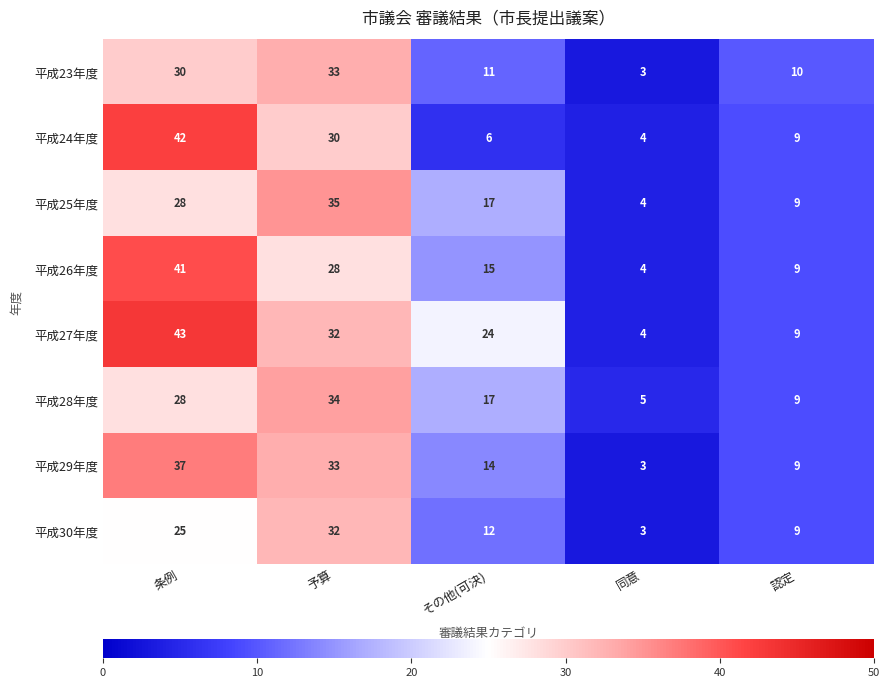

What is the maximum value shown in the chart?

43